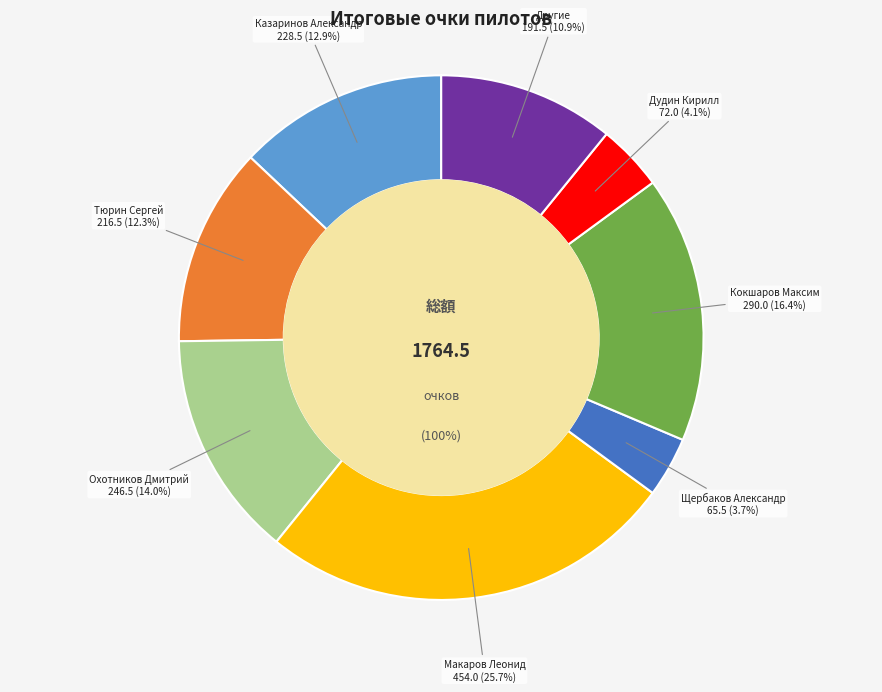

What is the largest slice in the pie chart?

Макаров Леонид